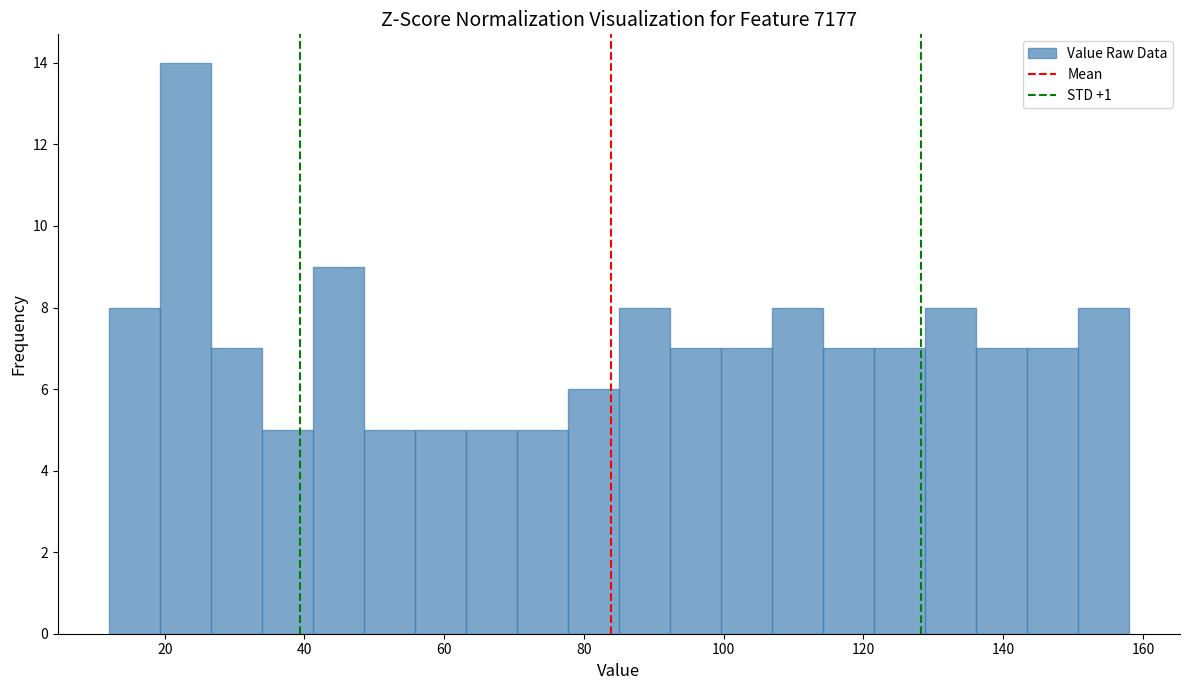

Around what value on the x-axis is the tallest bar? Give the approximate position of its centre, as read against the axis.

22